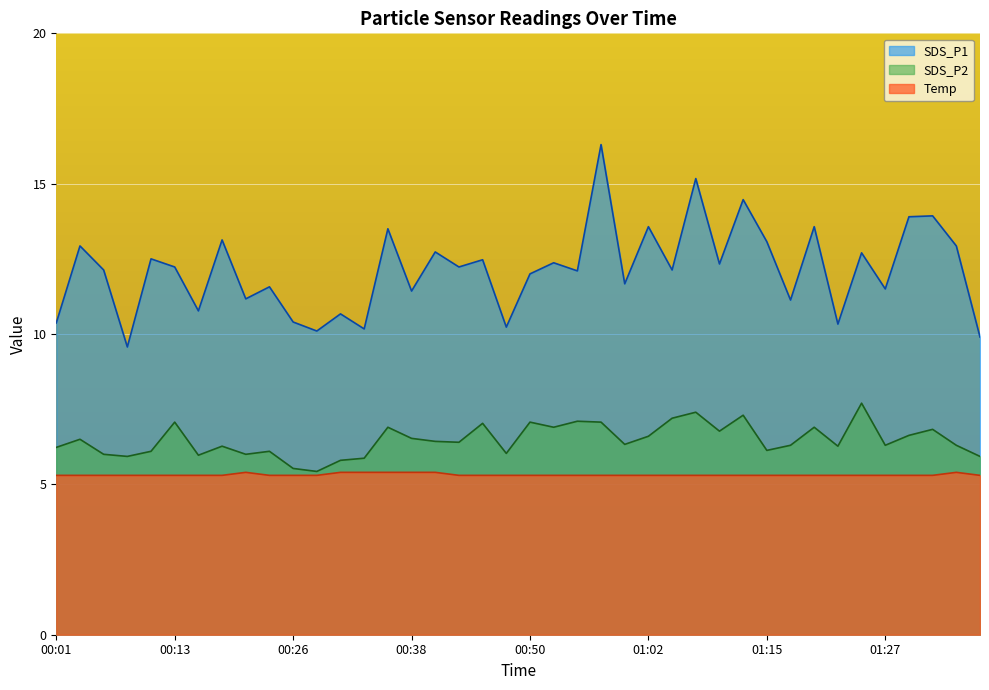

At which category does SDS_P1 reach its first local peak?

00:04